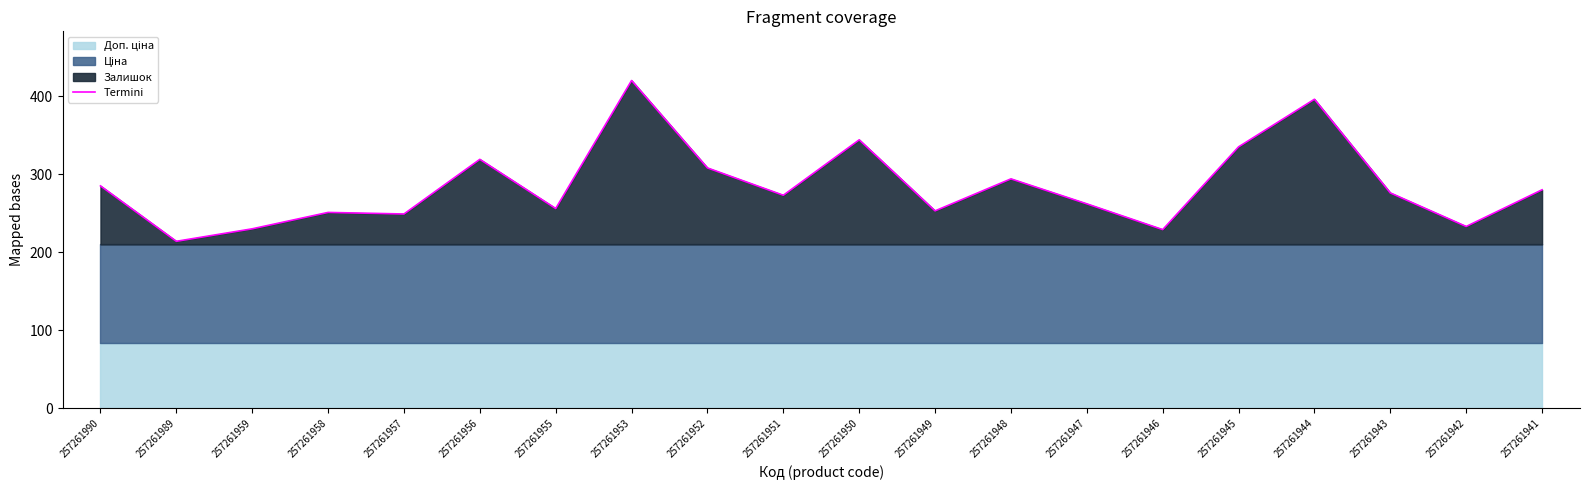

List the labels in order of value, largest first.

257261953, 257261944, 257261950, 257261945, 257261956, 257261952, 257261948, 257261990, 257261941, 257261943, 257261951, 257261947, 257261955, 257261949, 257261958, 257261957, 257261942, 257261959, 257261946, 257261989